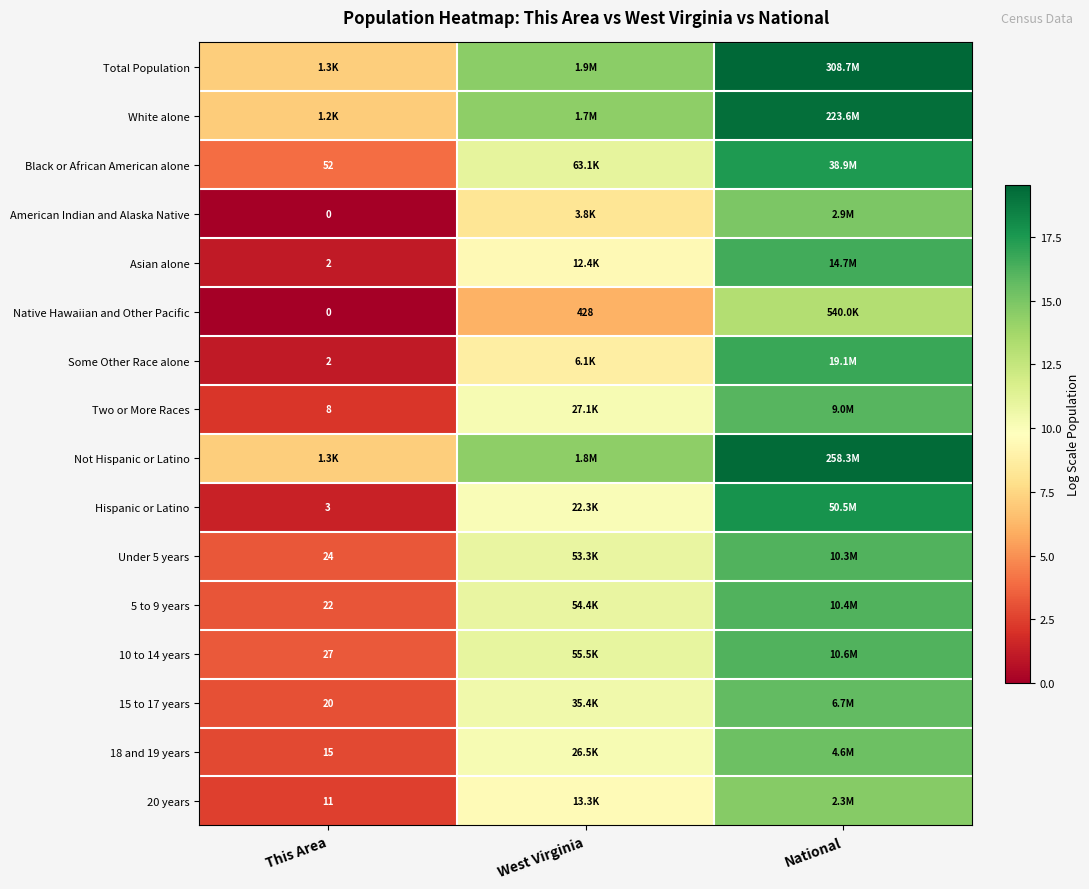

Which has a higher value, This Area or National?

National